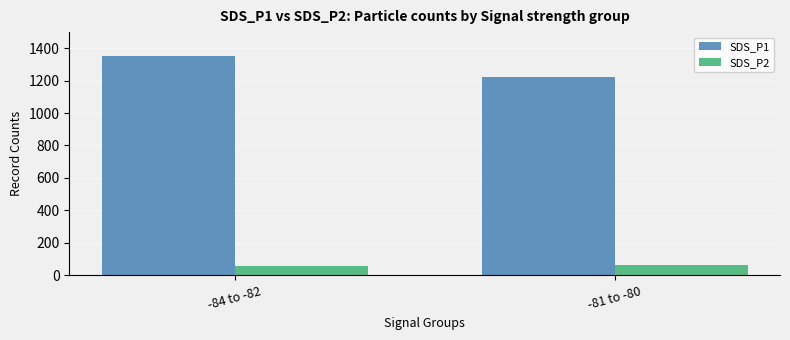

Which series has the largest range (max minus min)?

SDS_P1